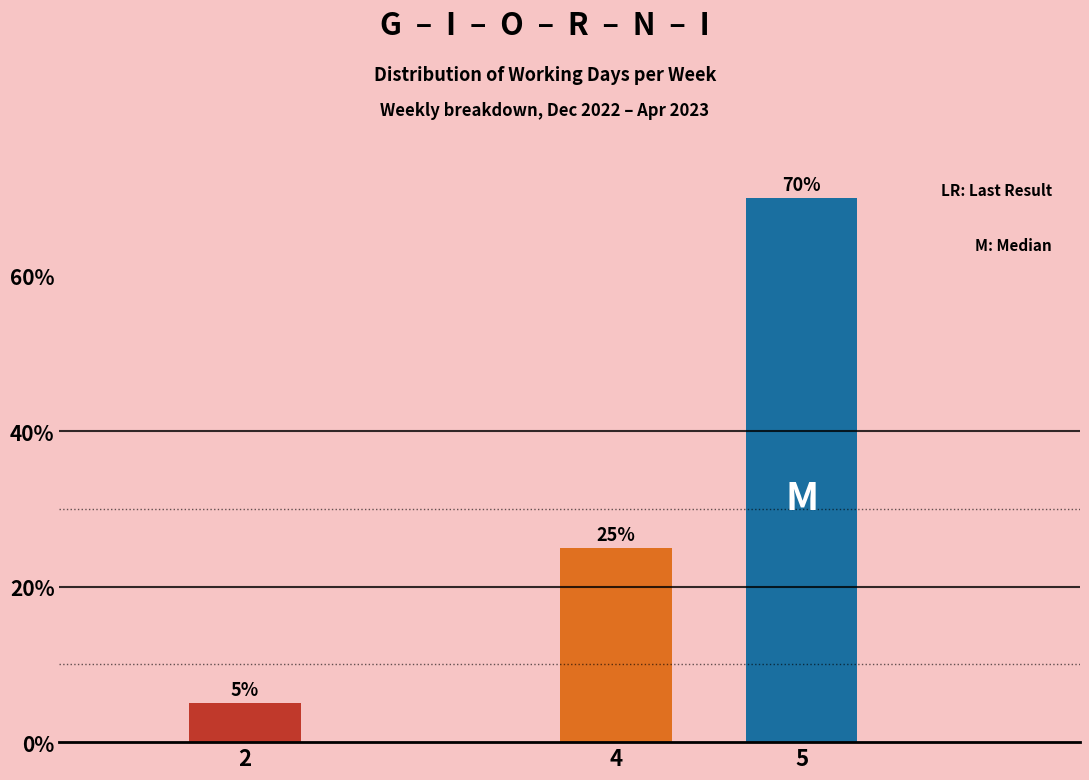

Reading right to left, transcribe all the data shown in this chart.

5=70	4=25	2=5